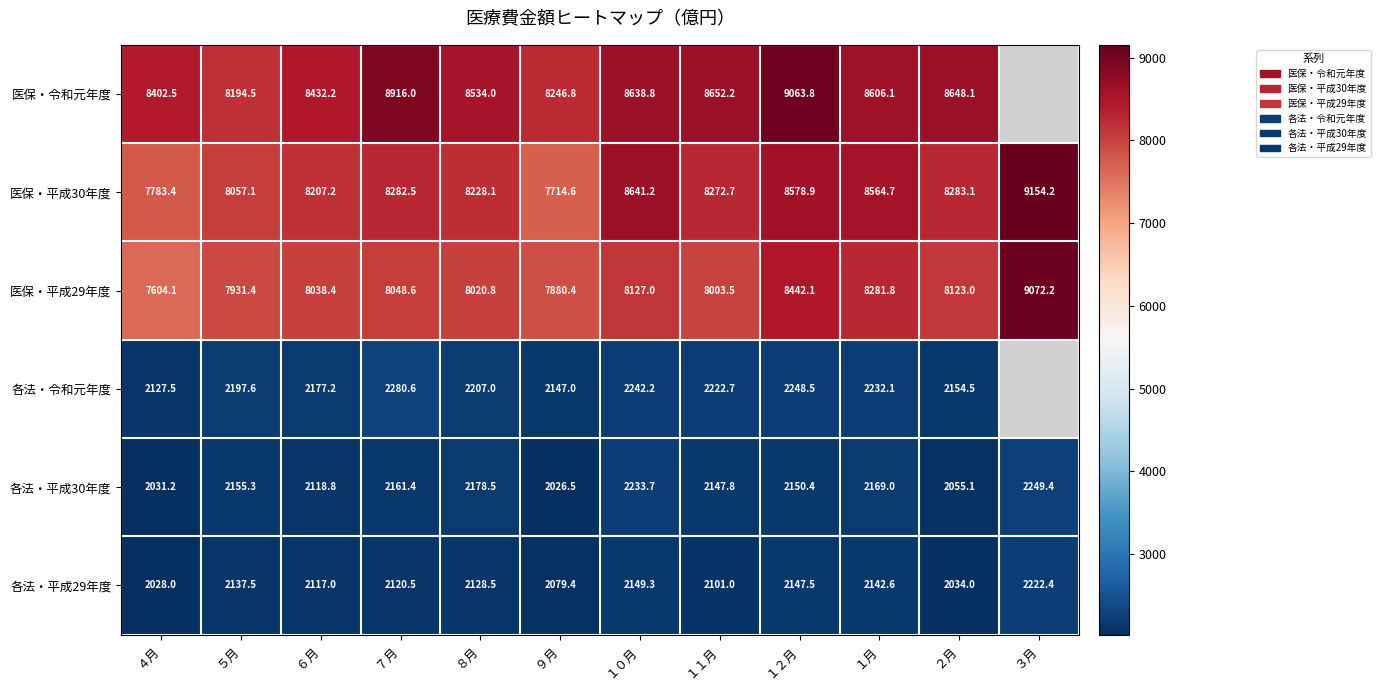

At how many categories does at least one series exceed 2555?

12